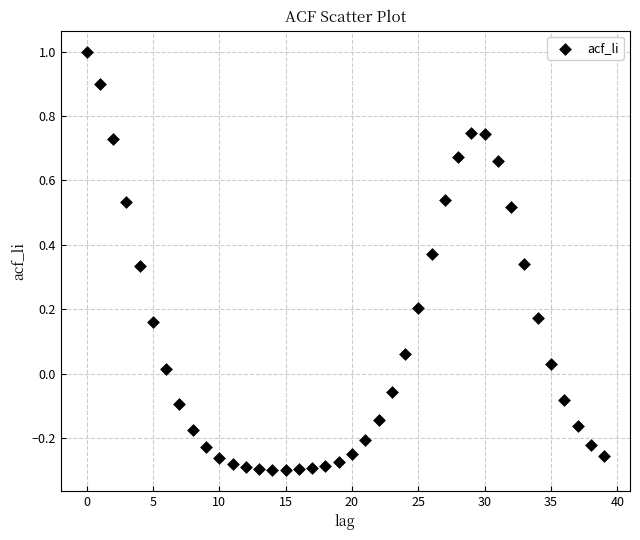

What is the range of Y values (max minus min)?

1.3